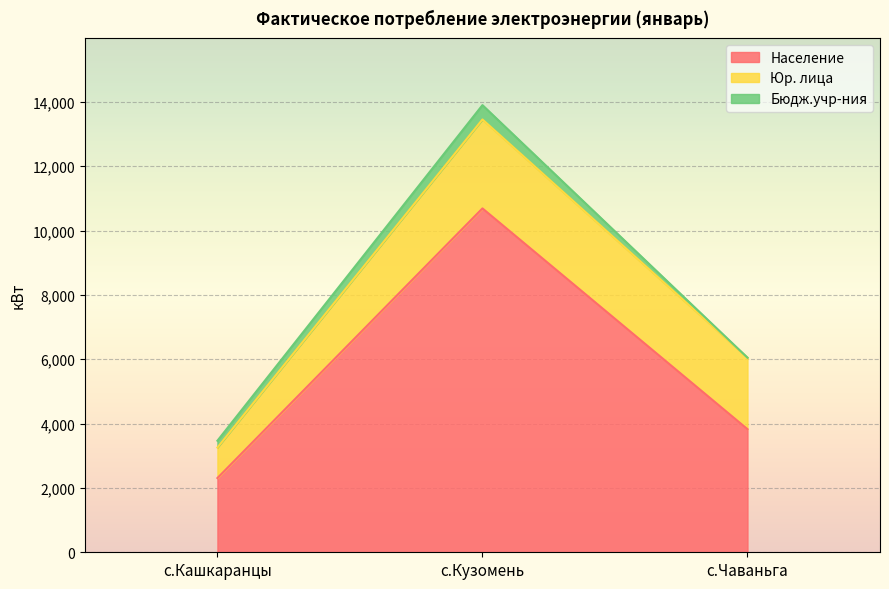

How many data points in Юр. лица are less than 2222?

1